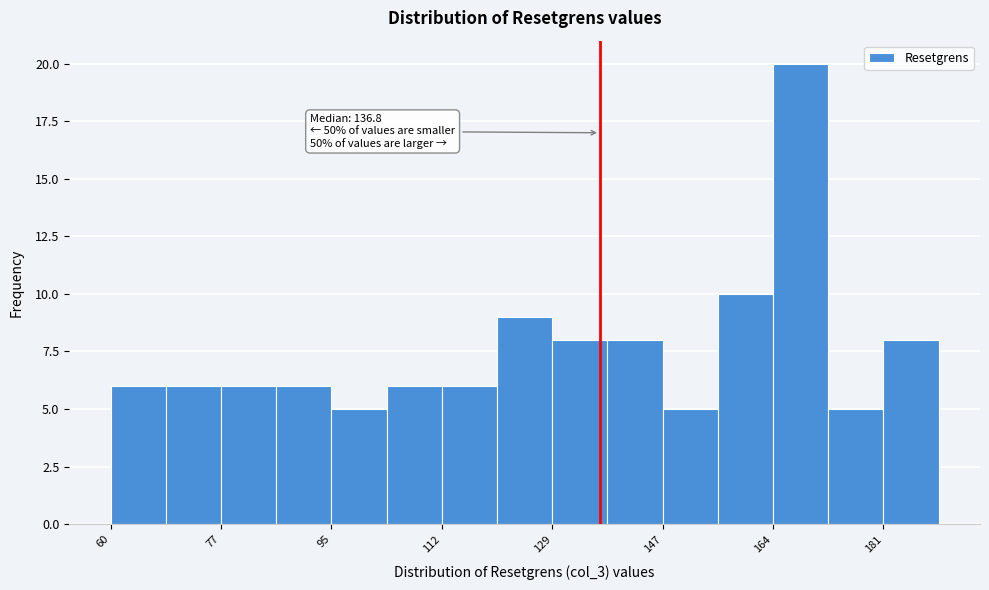

Over which range of the x-axis is the bar tallest?

164 to 172